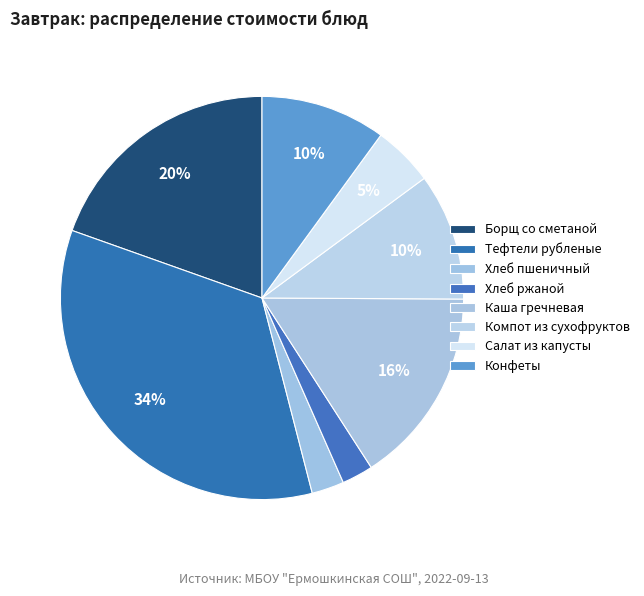

Count the number of slices in the pie.

8